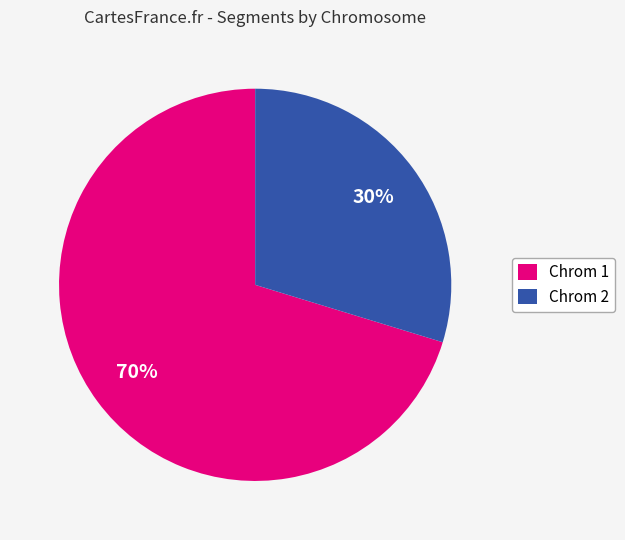

Which has a higher value, Chrom 1 or Chrom 2?

Chrom 1